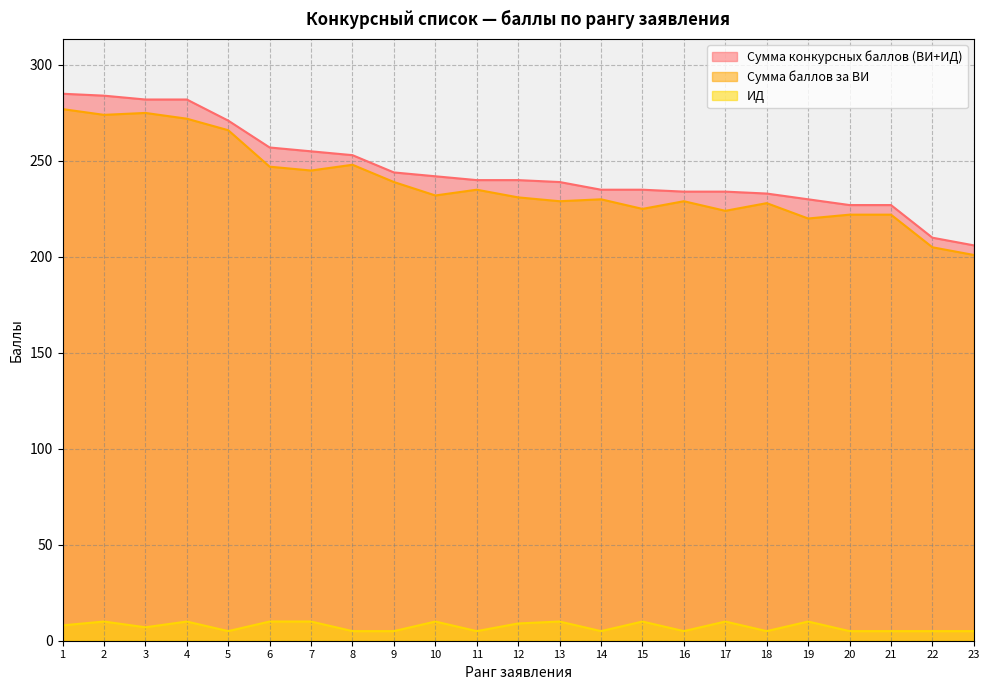

Does the chart have visible grid lines?

Yes